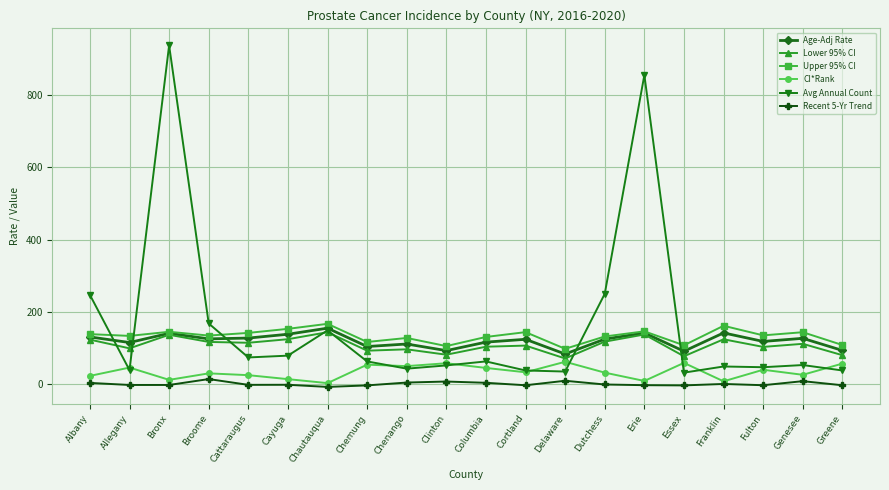

Is it true that Avg Annual Count equals 43.0 at Chenango?

True